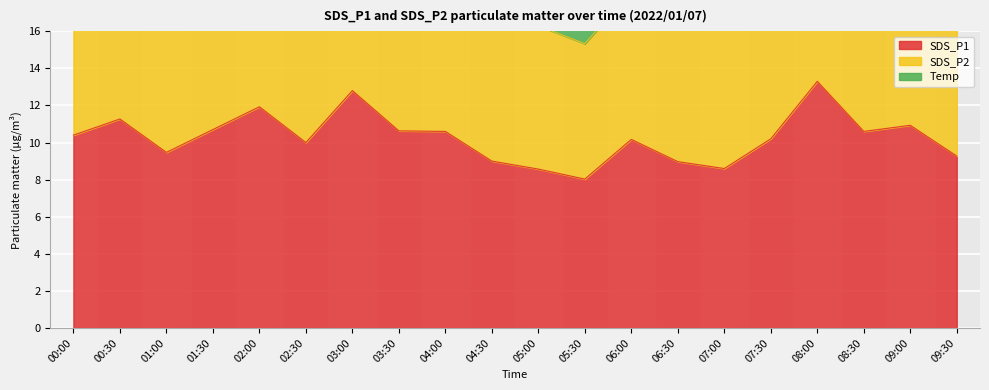

What is the sum of the Temp values at 08:30 and 05:00?

3.2